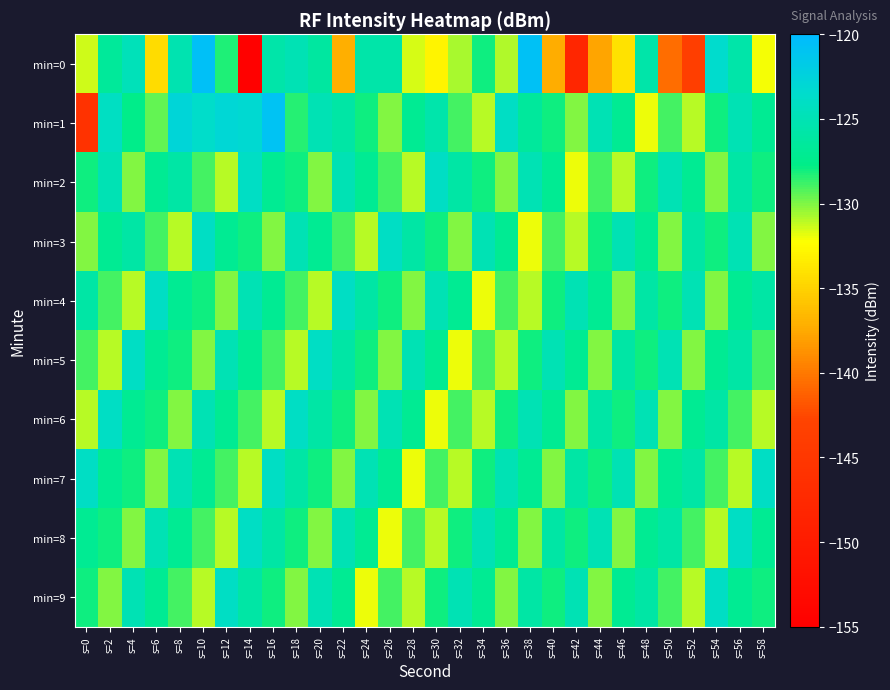

At which category is the sum across all series the highest?

s=56